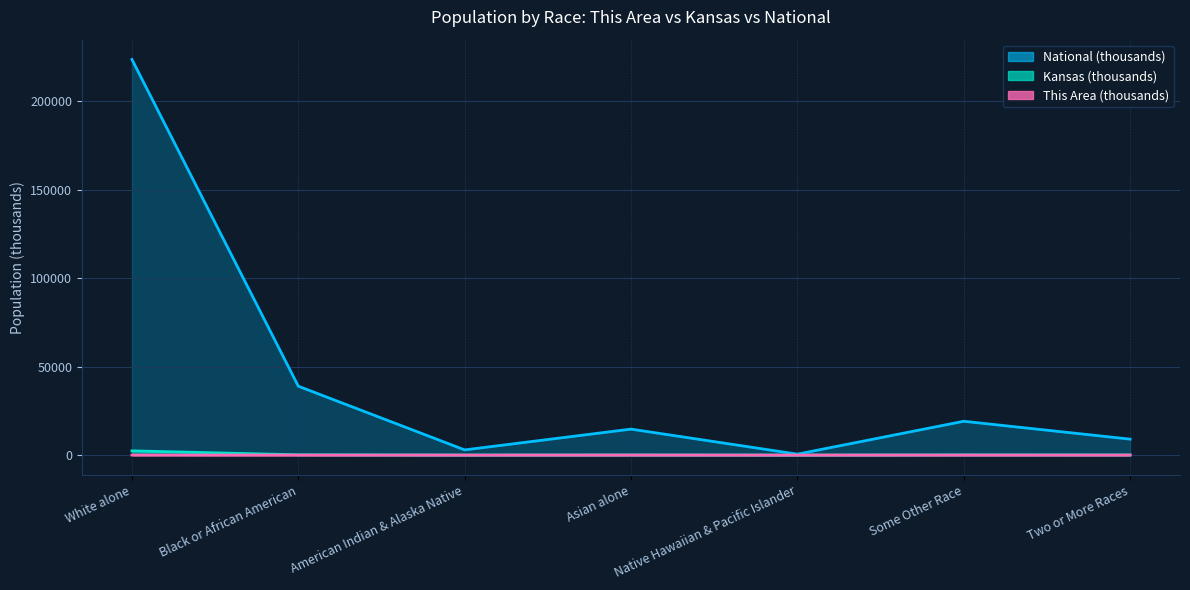

What is the average value of the This Area series?

4.0